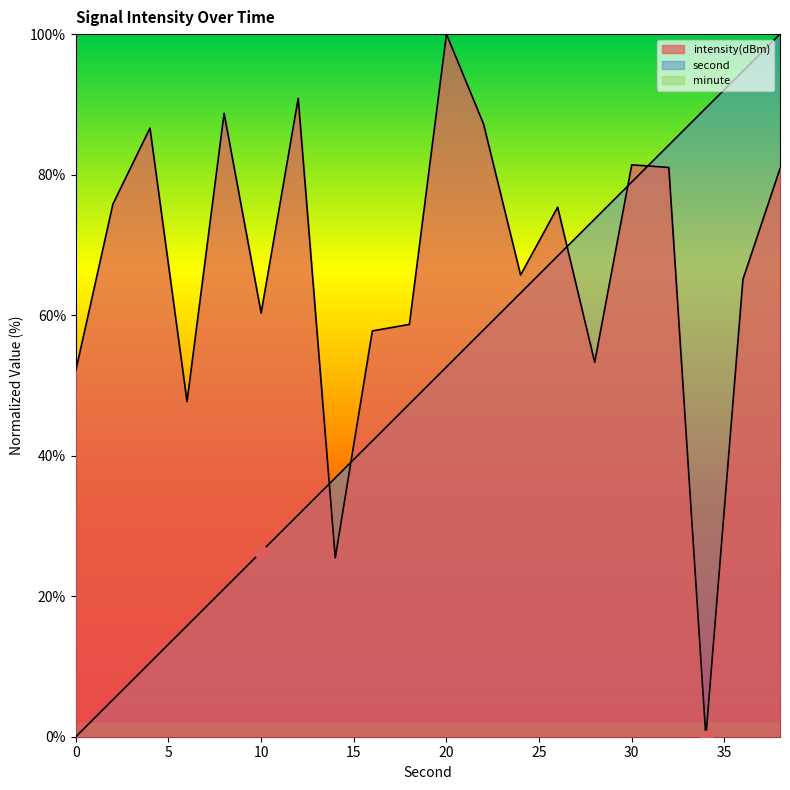

Which series reaches the maximum Y coordinate?

second